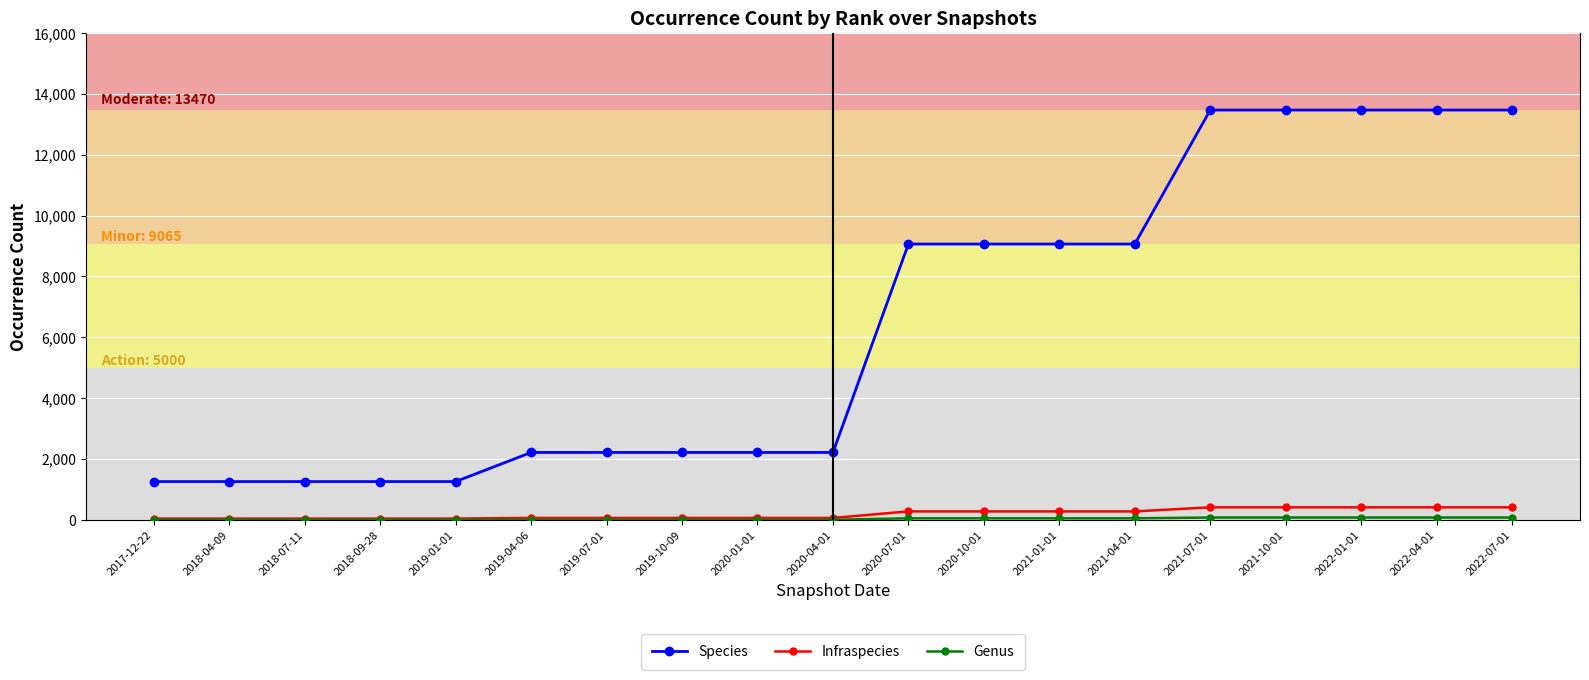

Which series has the largest range (max minus min)?

Species